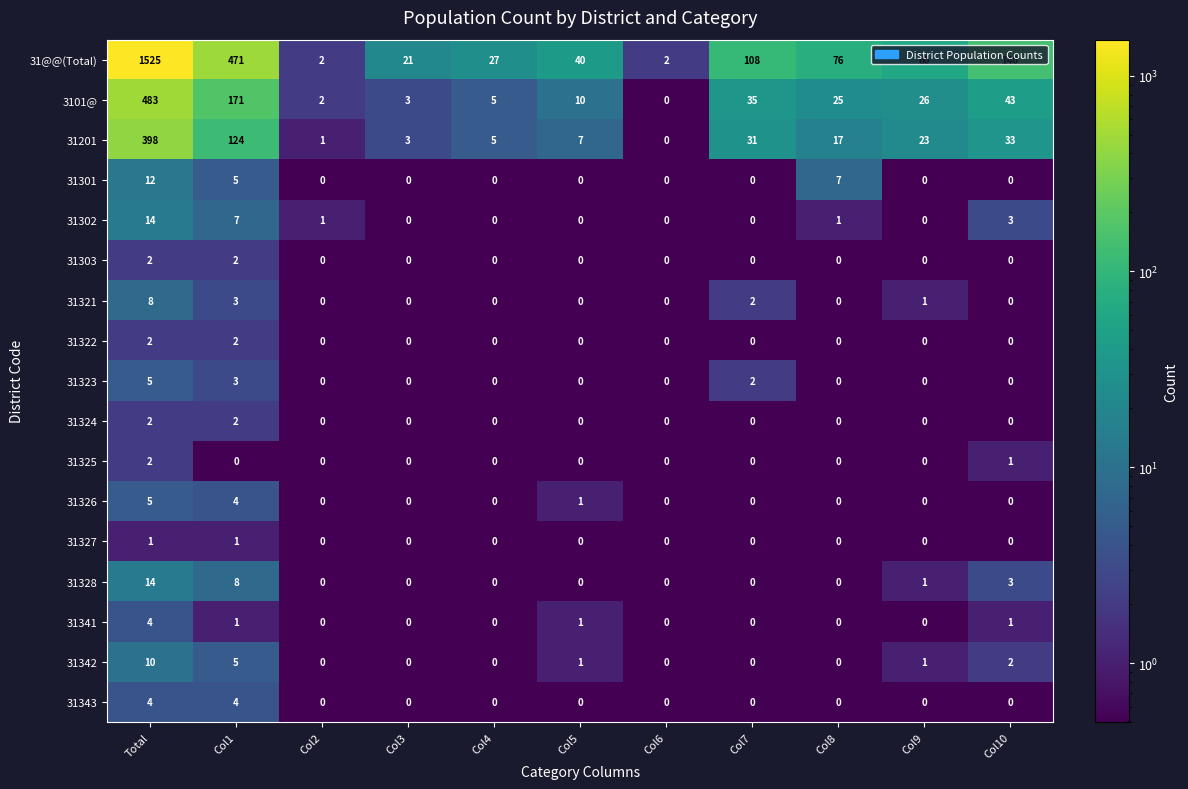

What is the difference between the maximum and minimum values in the 31201 series?

398